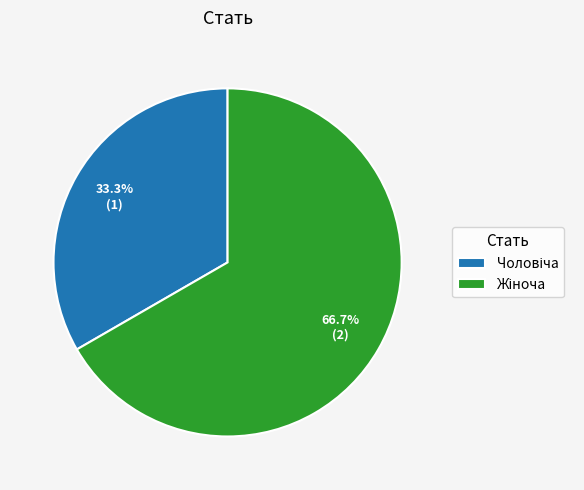

Does any single category account for the majority?

Yes